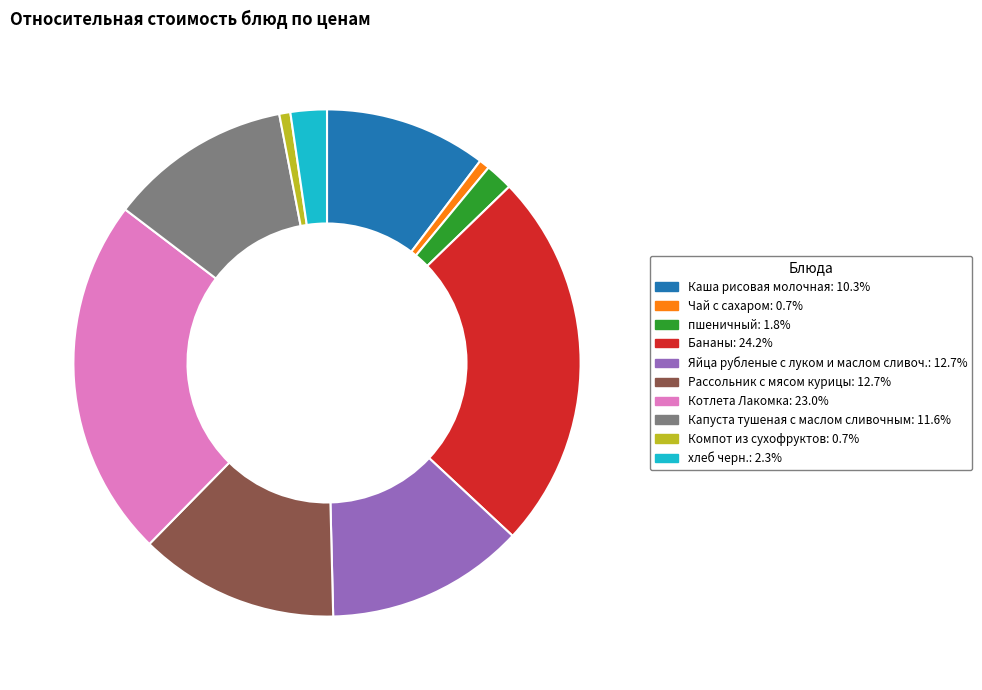

Is хлеб черн. the majority of the pie?

No